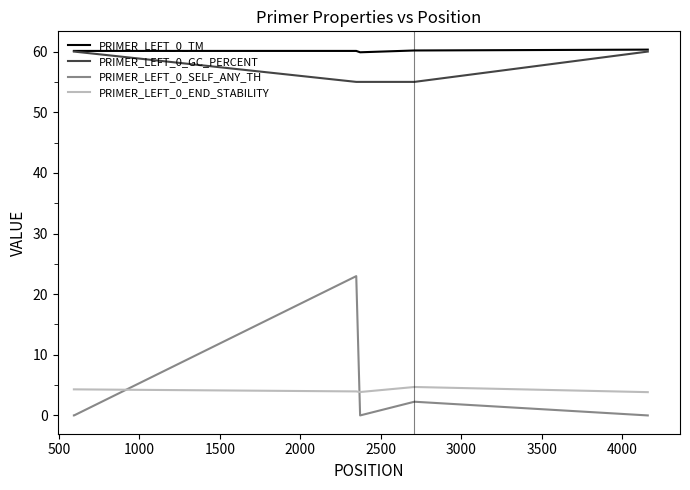

What is the highest value of the PRIMER_LEFT_0_GC_PERCENT series?

60.0